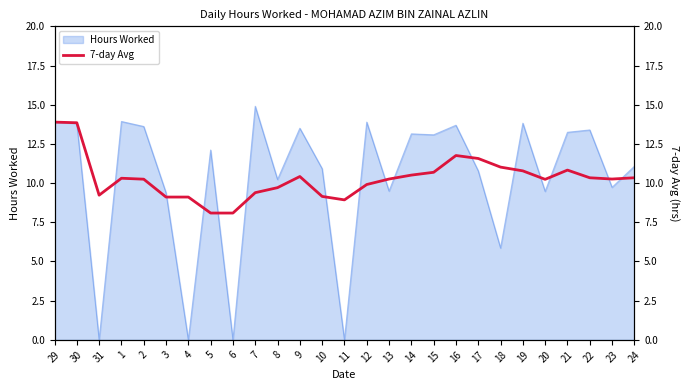

The chart shows a value of 10.3 at 22. True or false?

True